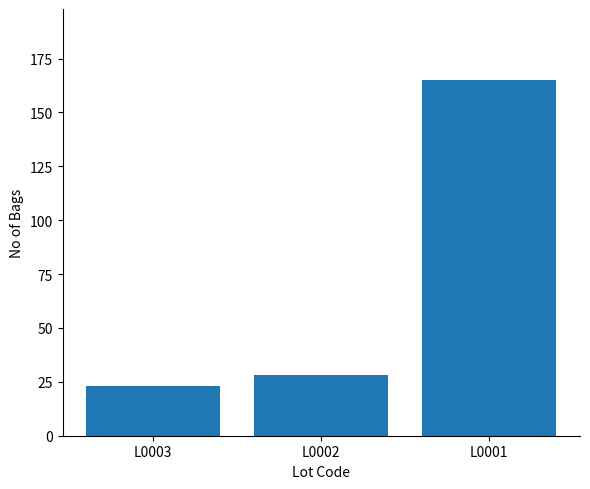

What is the difference between the values at L0003 and L0002?

5